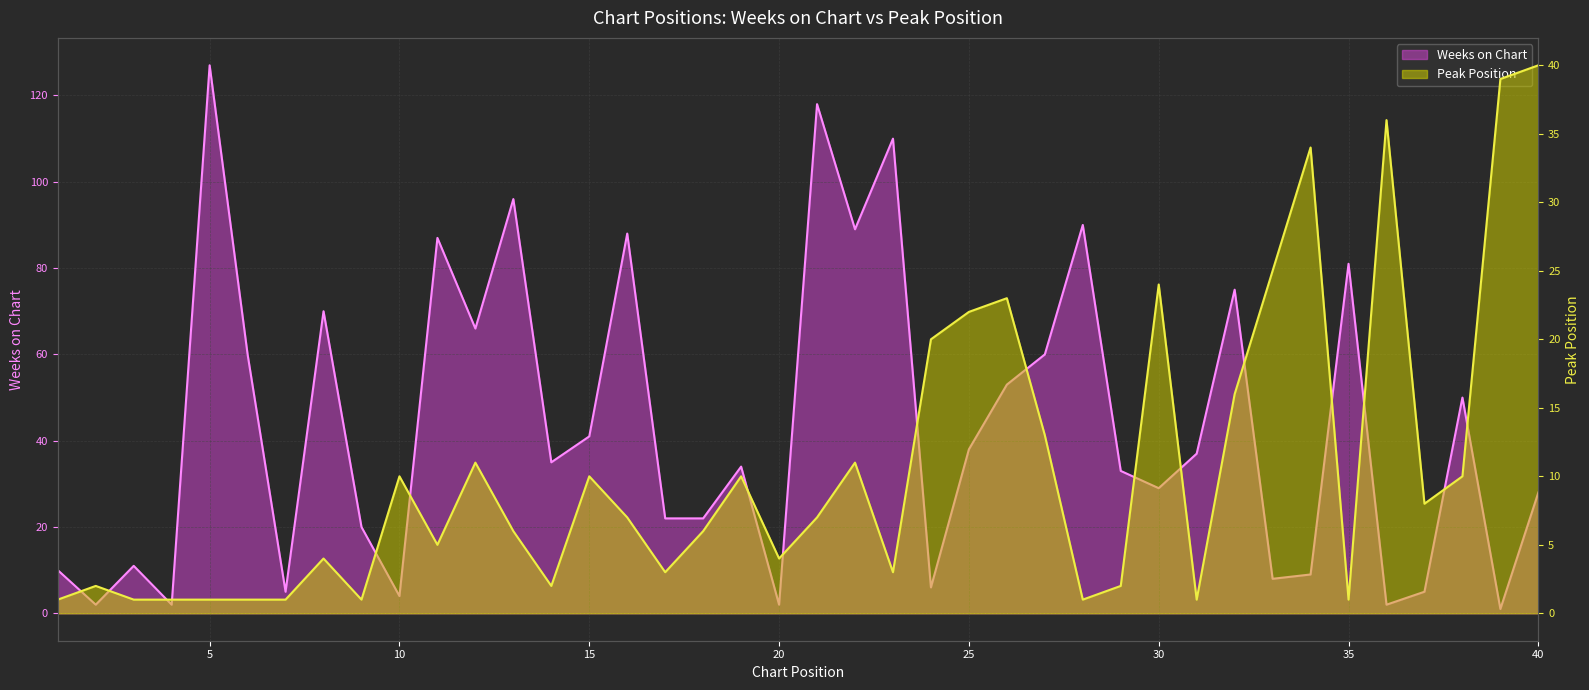

What is the total value across all series at 11?

92